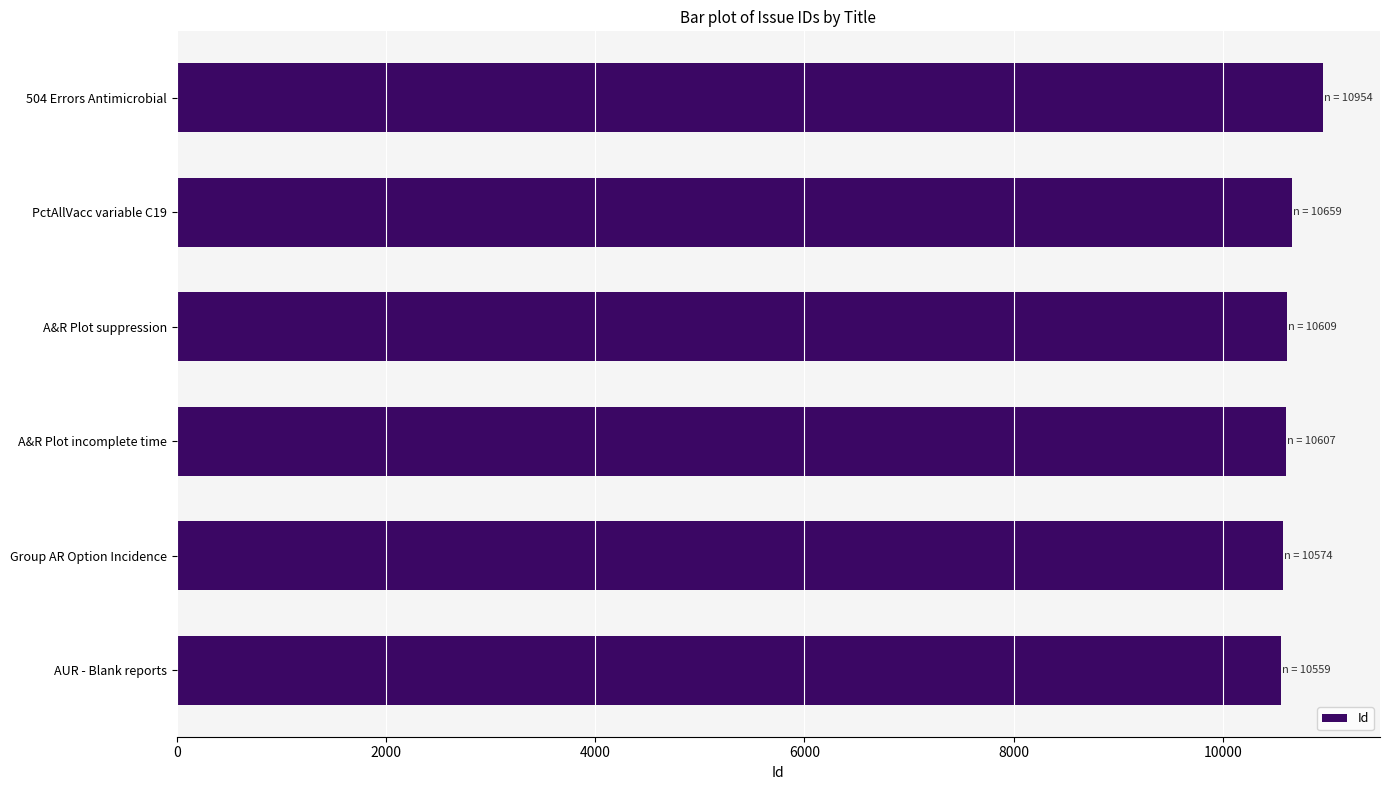

How many data points does each series have?

6